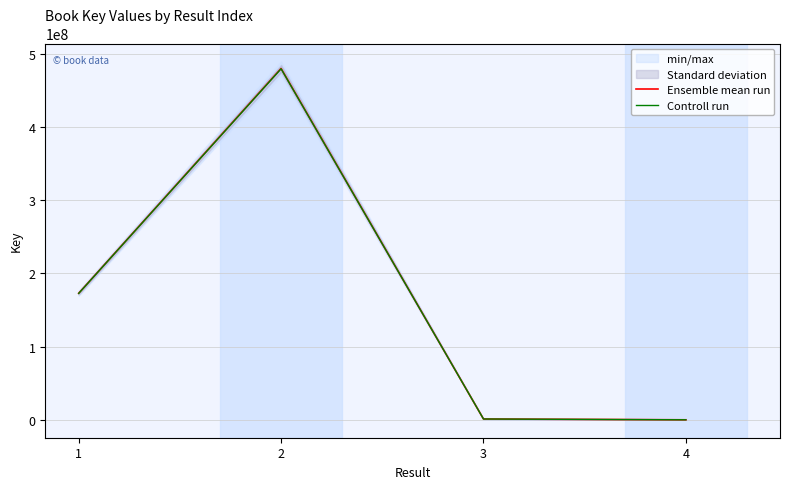

Reading left to right, list all the values displayed in this chart.

Ensemble mean run: 1=173001217.0	2=479844574.0	3=1433049.0	4=332440.0
Controll run: 1=172828215.8	2=479364729.4	3=1431616.0	4=332107.6